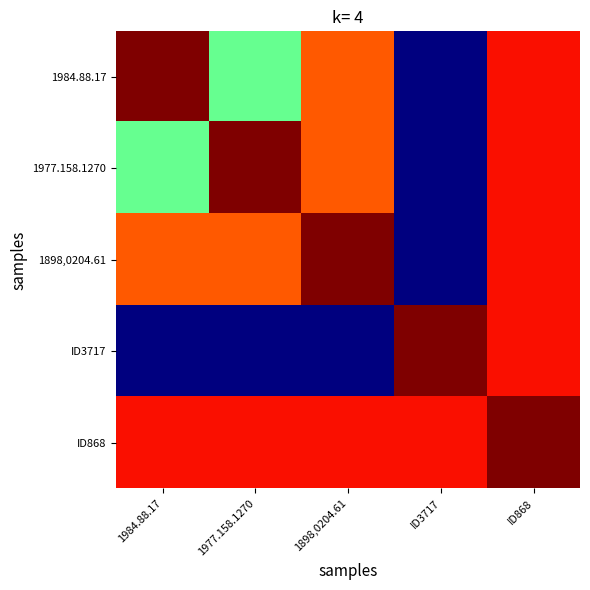

Which category has the highest value across all series?

1984.88.17